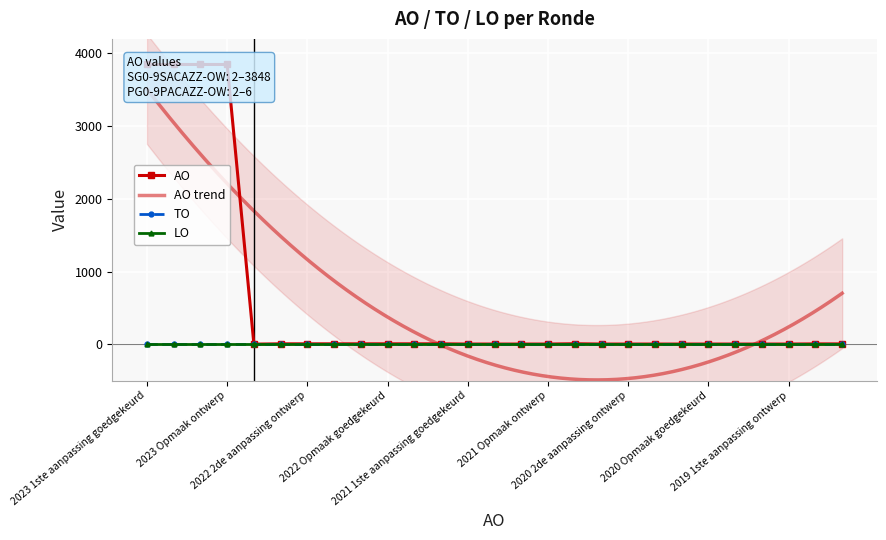

What value does the AO series have at 2023 Opmaak goedgekeurd?

3848